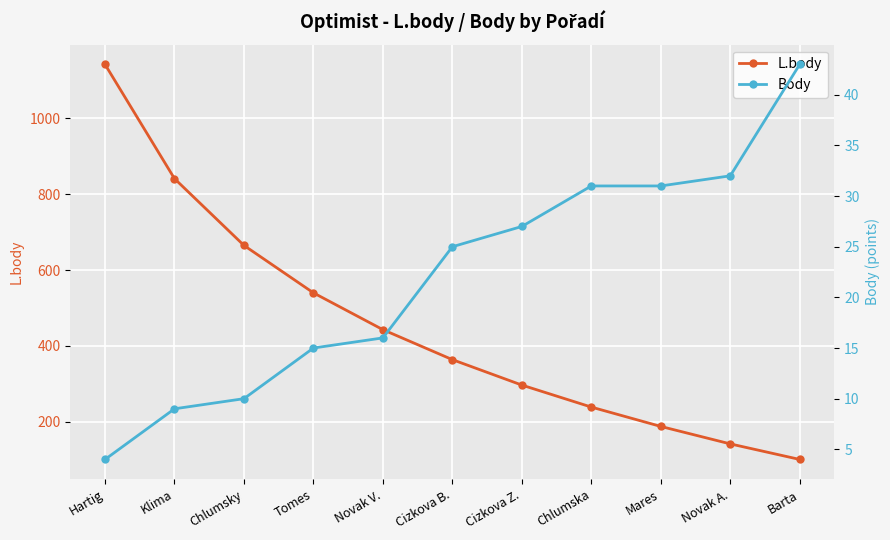

Between Tomes and Mares, which is larger?

Tomes